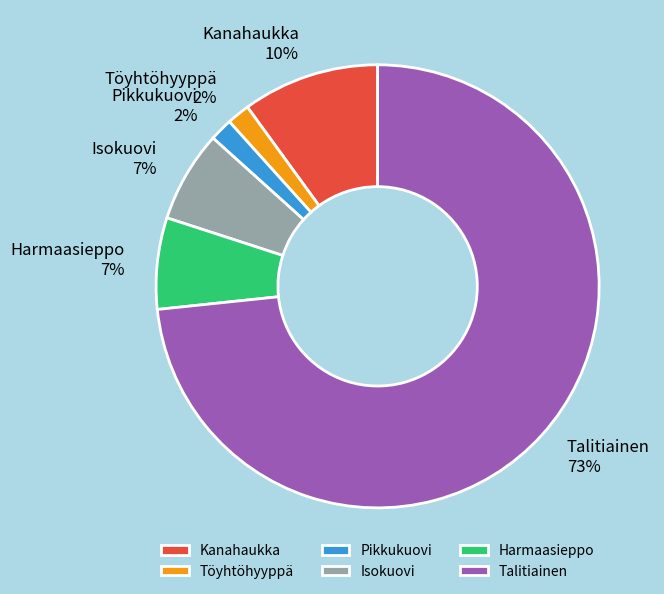

Count the number of slices in the pie.

6